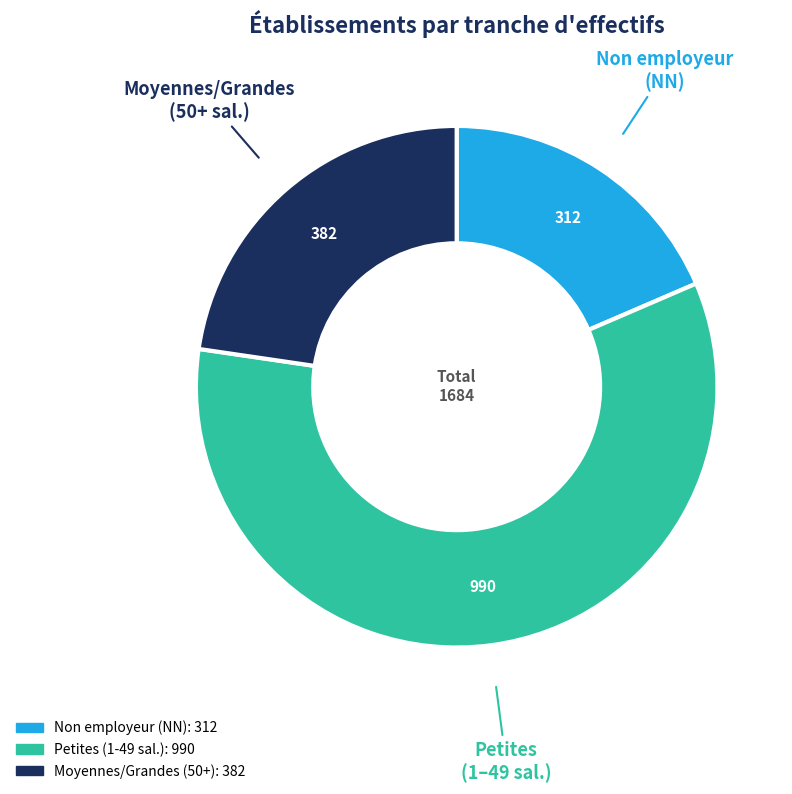

Is there any slice that represents more than half of the pie?

Yes